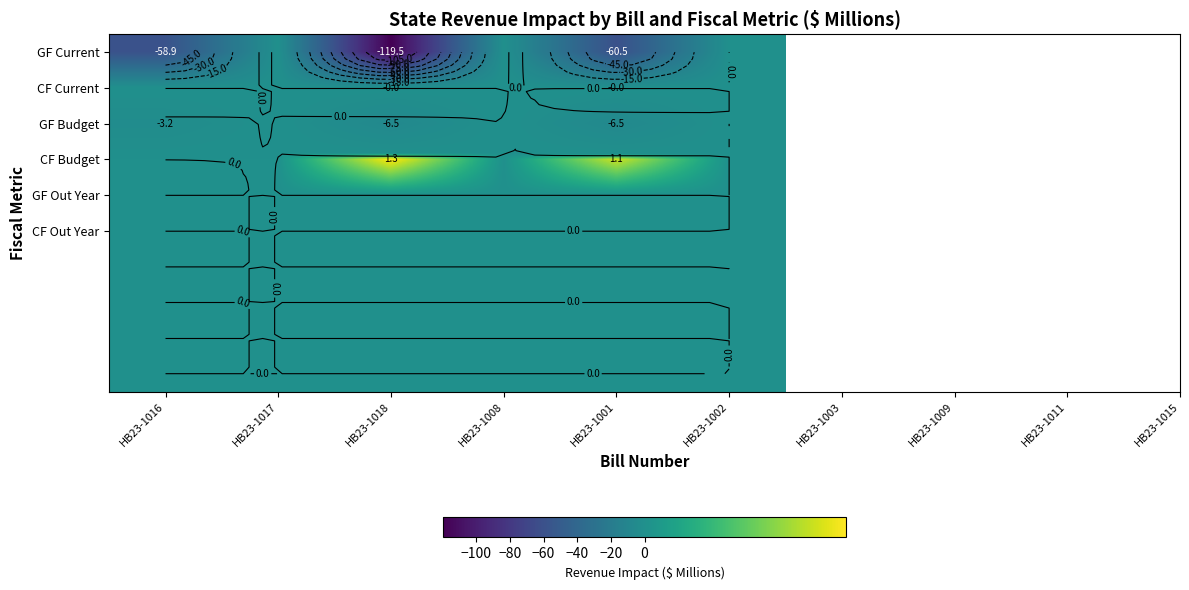

What is the average value of the GF Current series?

-39.8